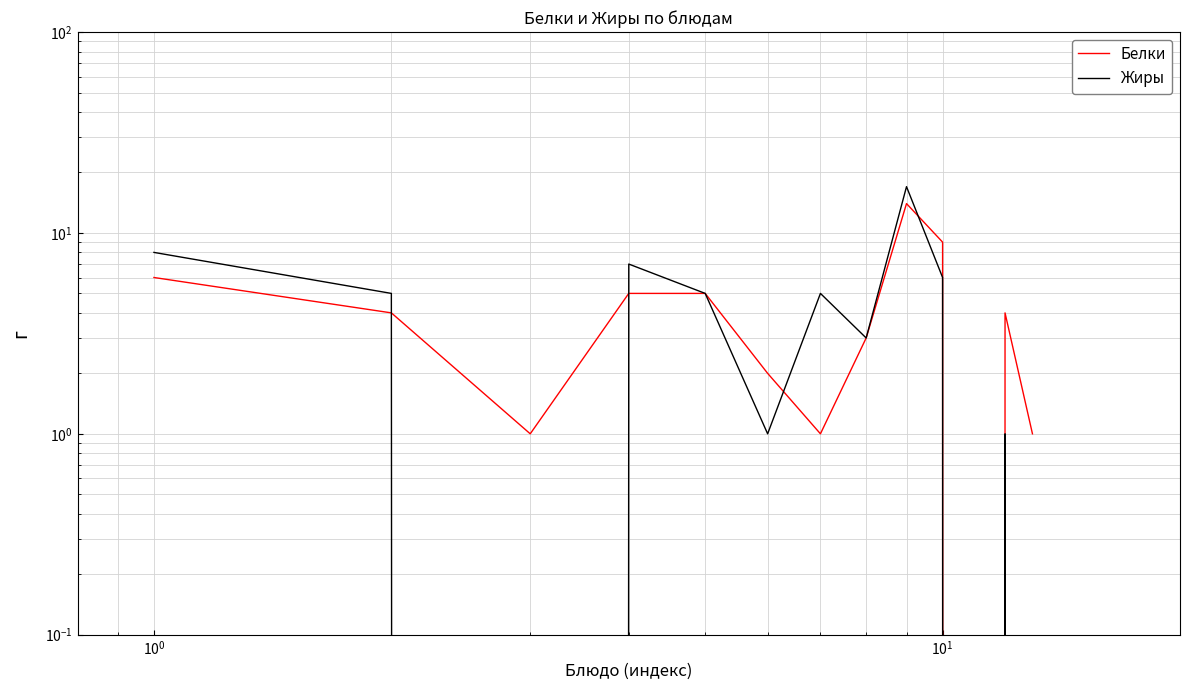

Reading left to right, list all the values displayed in this chart.

Белки: 6	4	1	5	5	2	1	3	14	9	0	4	1
Жиры: 8	5	0	7	5	1	5	3	17	6	0	1	0